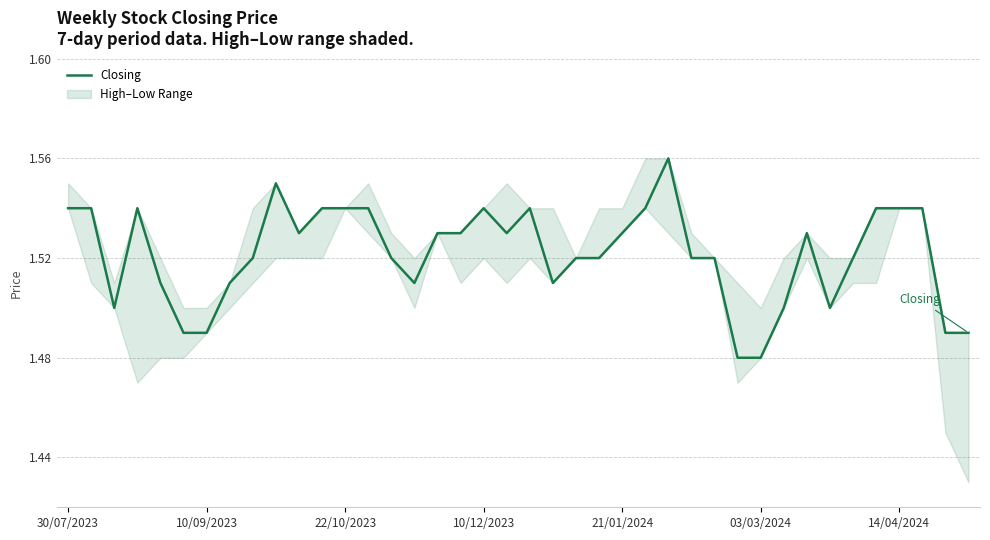

The value of Closing at 21/01/2024 is 2.3. True or false?

False